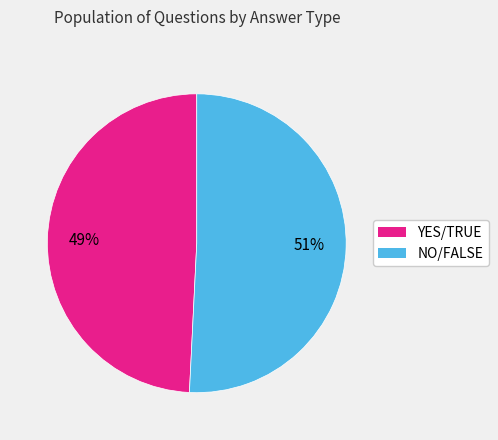

To the nearest percent, what is the average slice percentage?

50%